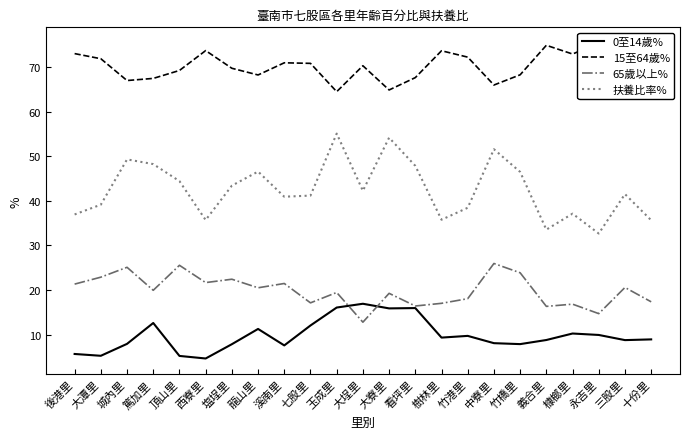

Rank the series at 竹港里 from lowest to highest value.

0至14歲%, 65歲以上%, 扶養比率%, 15至64歲%